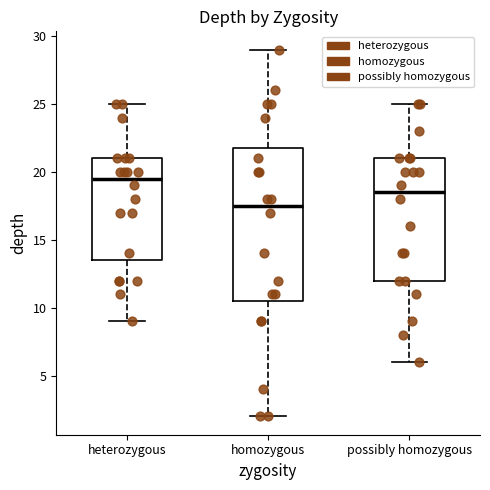

Where does the upper whisker of the box for homozygous end on the y-axis? The values are not printed on the chart, so give them approximately, as read against the axis.

29.0